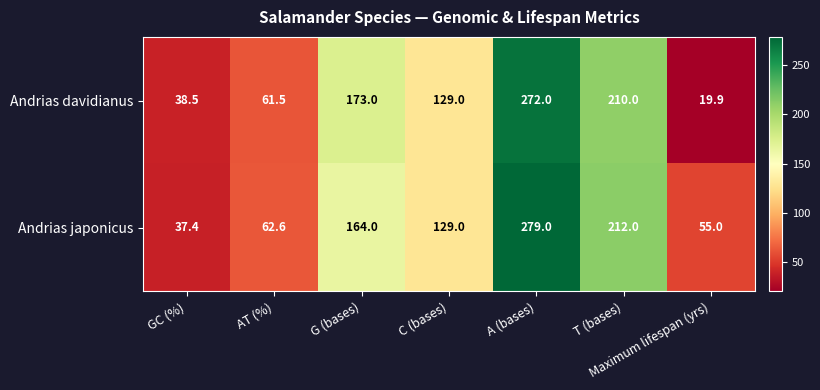

Rank the series by their average value, from lowest to highest.

Andrias davidianus, Andrias japonicus